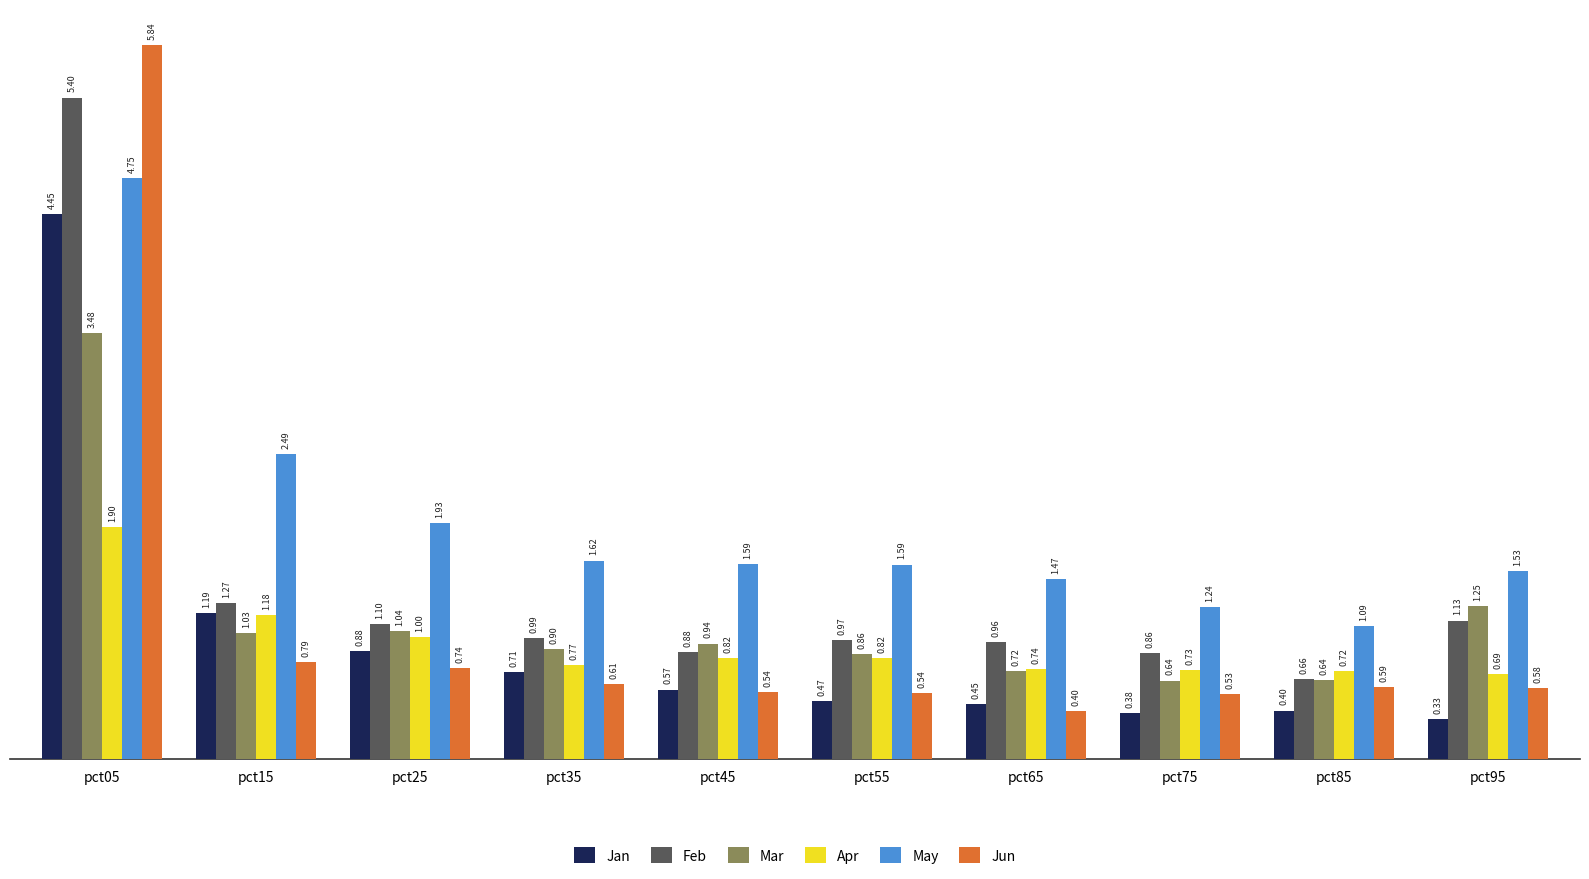

What is the difference between the highest and lowest values at pct55?

1.1